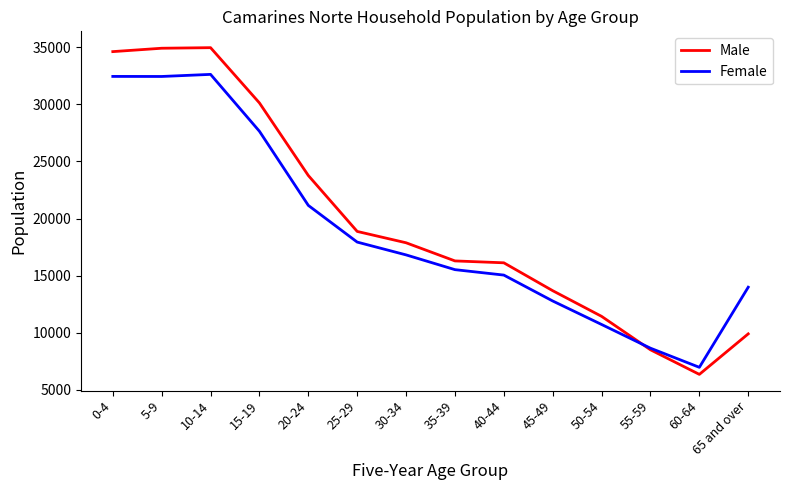

What position from the right is 20-24?

10